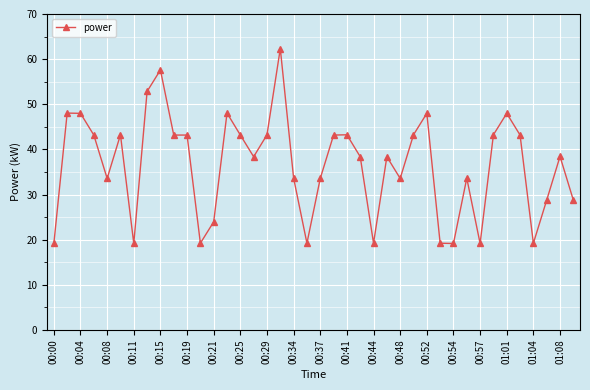

What is the value of the 11th point from the left?

43.2